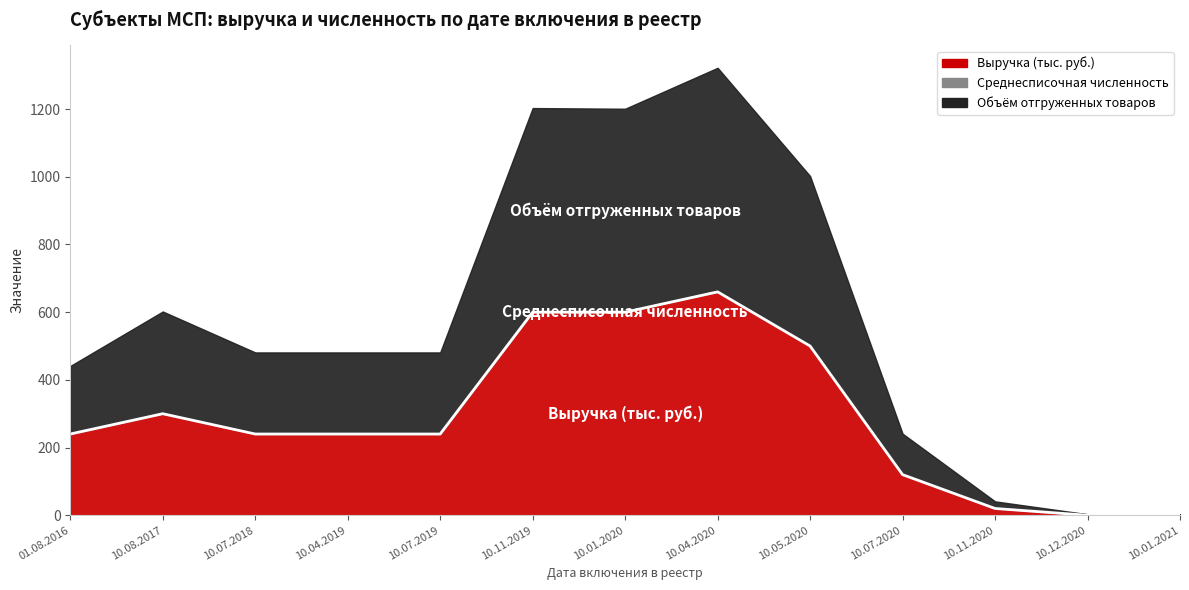

Between 10.08.2017 and 10.07.2019, which series saw the biggest shift?

Выручка (тыс. руб.)